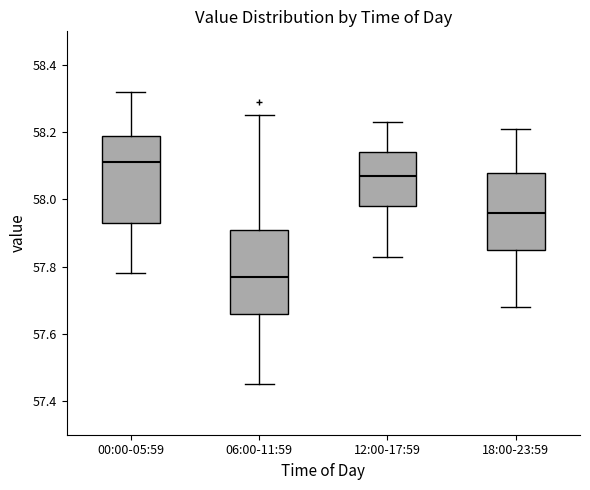

Which box has the lowest median line?

06:00-11:59